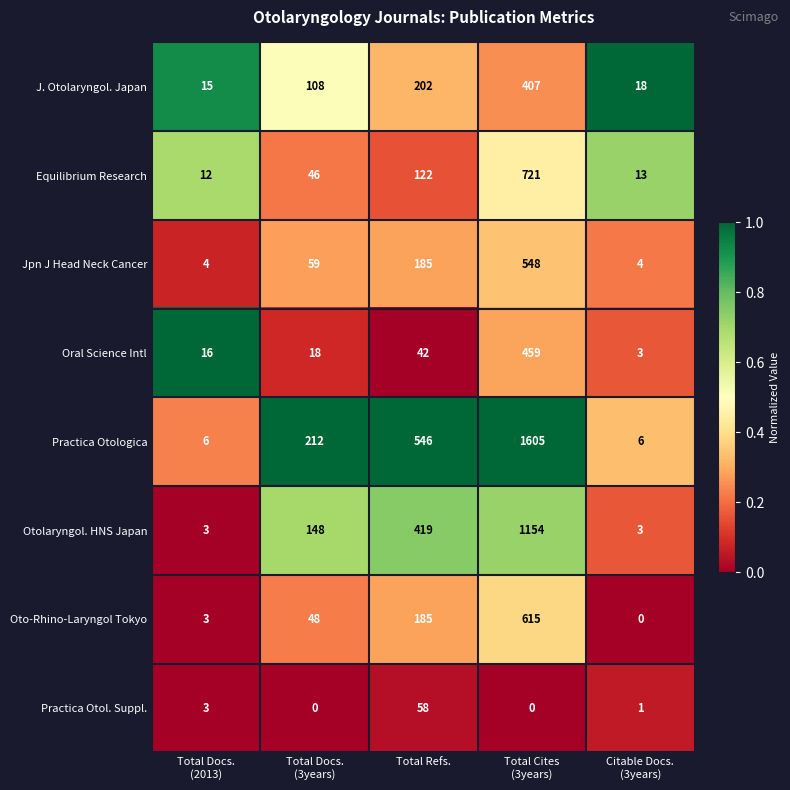

How many data points does each series have?

5